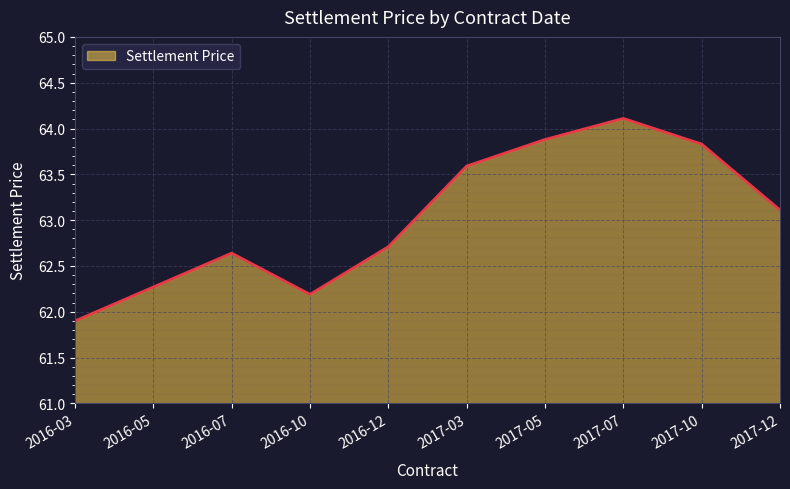

Reading left to right, transcribe all the data shown in this chart.

61.9	62.3	62.6	62.2	62.7	63.6	63.9	64.1	63.8	63.1